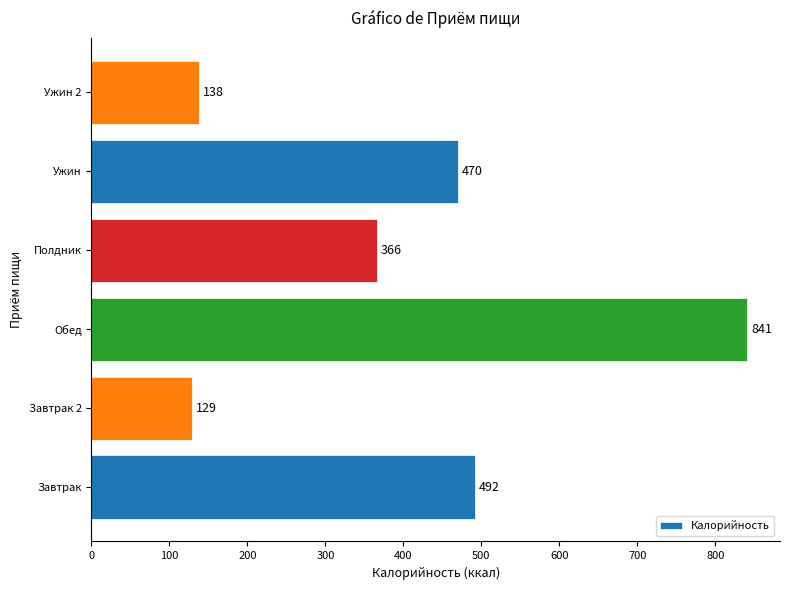

True or false: the data shows 549.0 at Полдник.

False